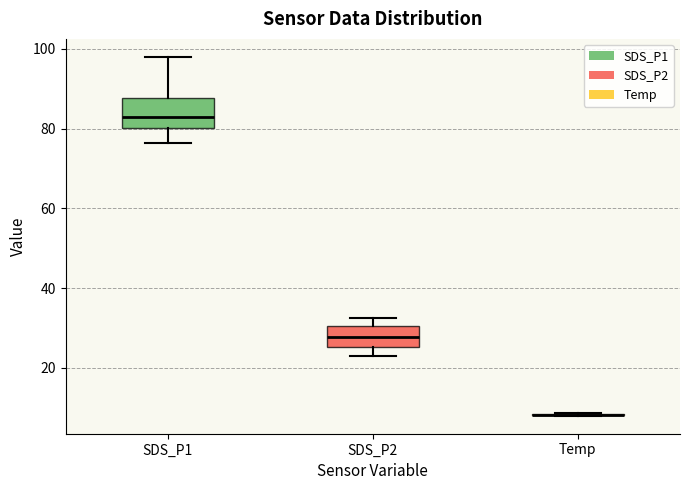

Comparing the boxes themselves (not the whiskers), which one is the tallest?

SDS_P1